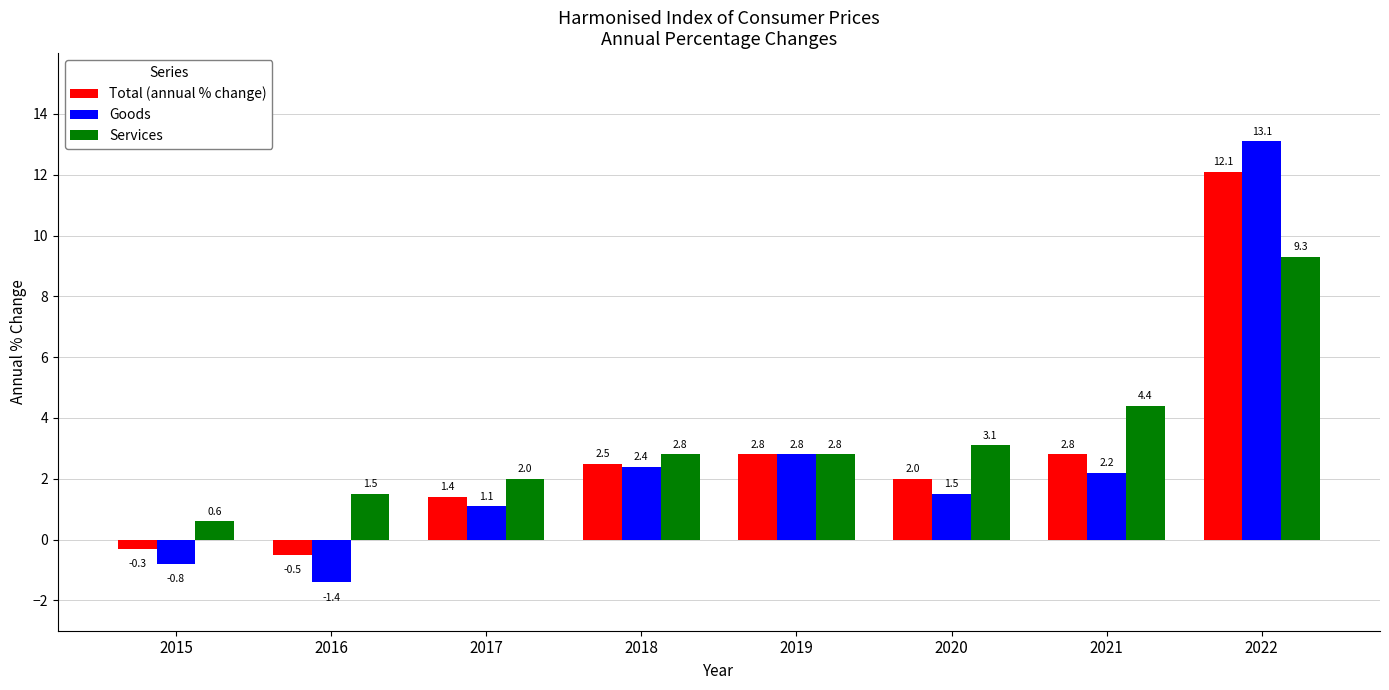

How many values in Goods are above zero?

6